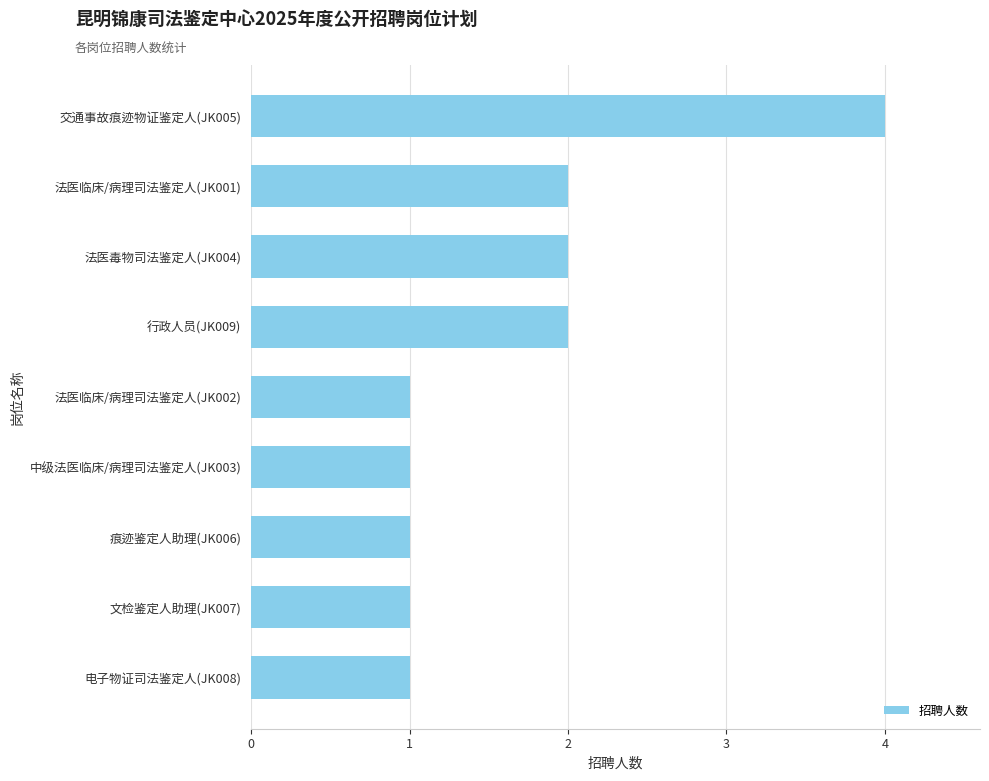

Which category has the highest value across all series?

交通事故痕迹物证鉴定人(JK005)